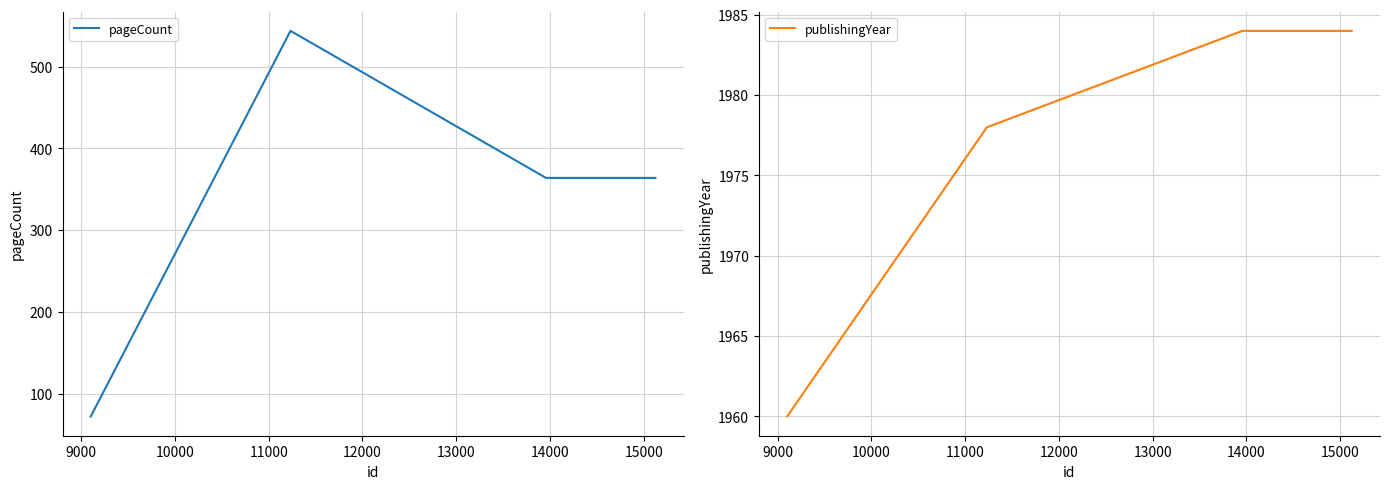

What is the lowest value of the pageCount series?

72